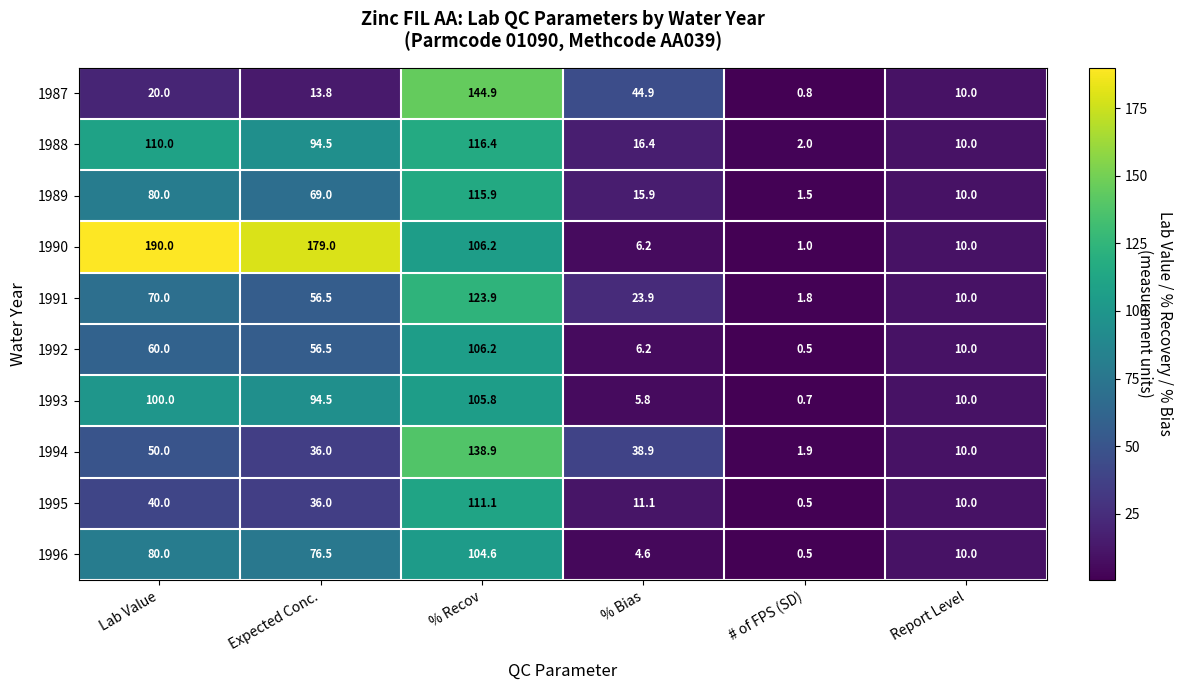

Count the number of data series in this chart.

10